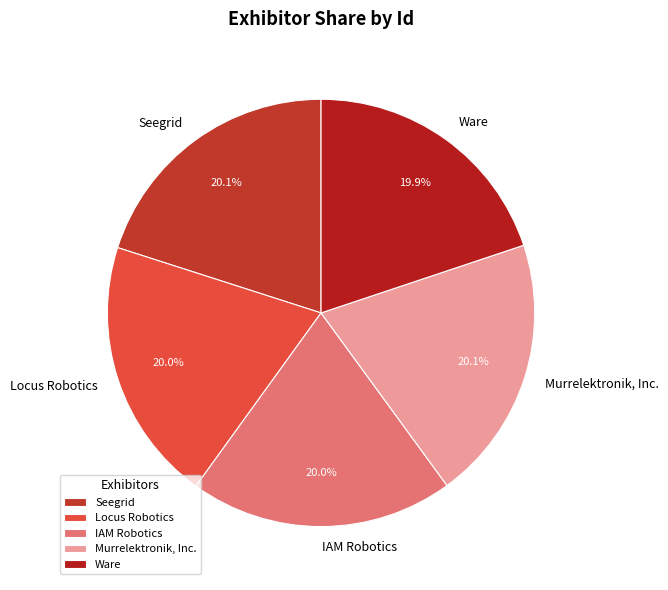

What is the ratio of the value at Seegrid to the value at Locus Robotics?

1.0